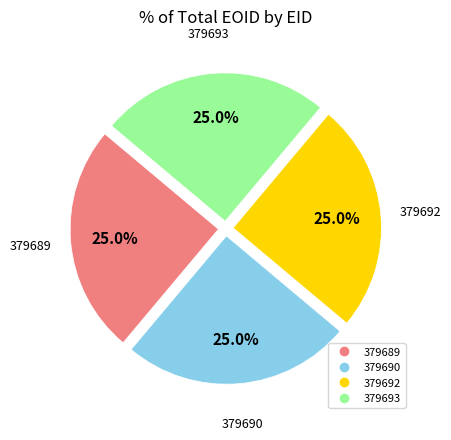

What is the ratio of the value at 379690 to the value at 379693?

1.0